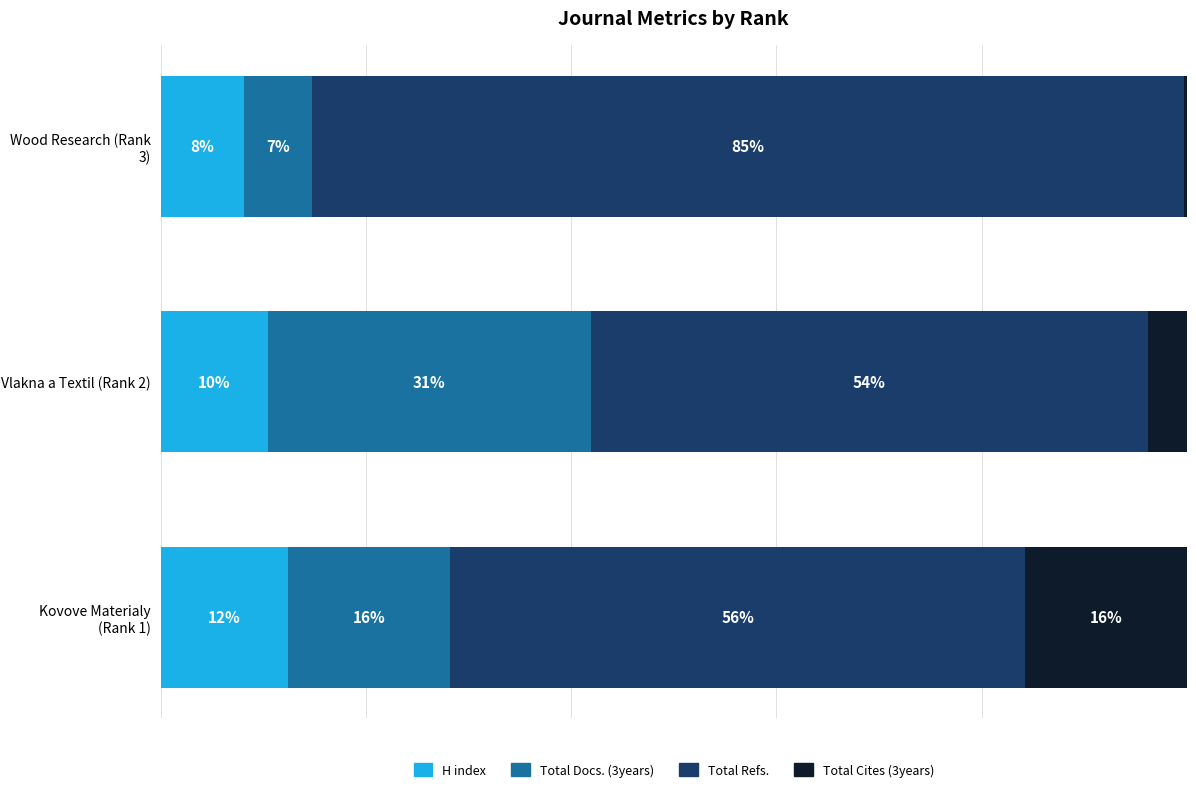

Rank the categories by Total Cites (3years) value from lowest to highest.

2, 1, 0